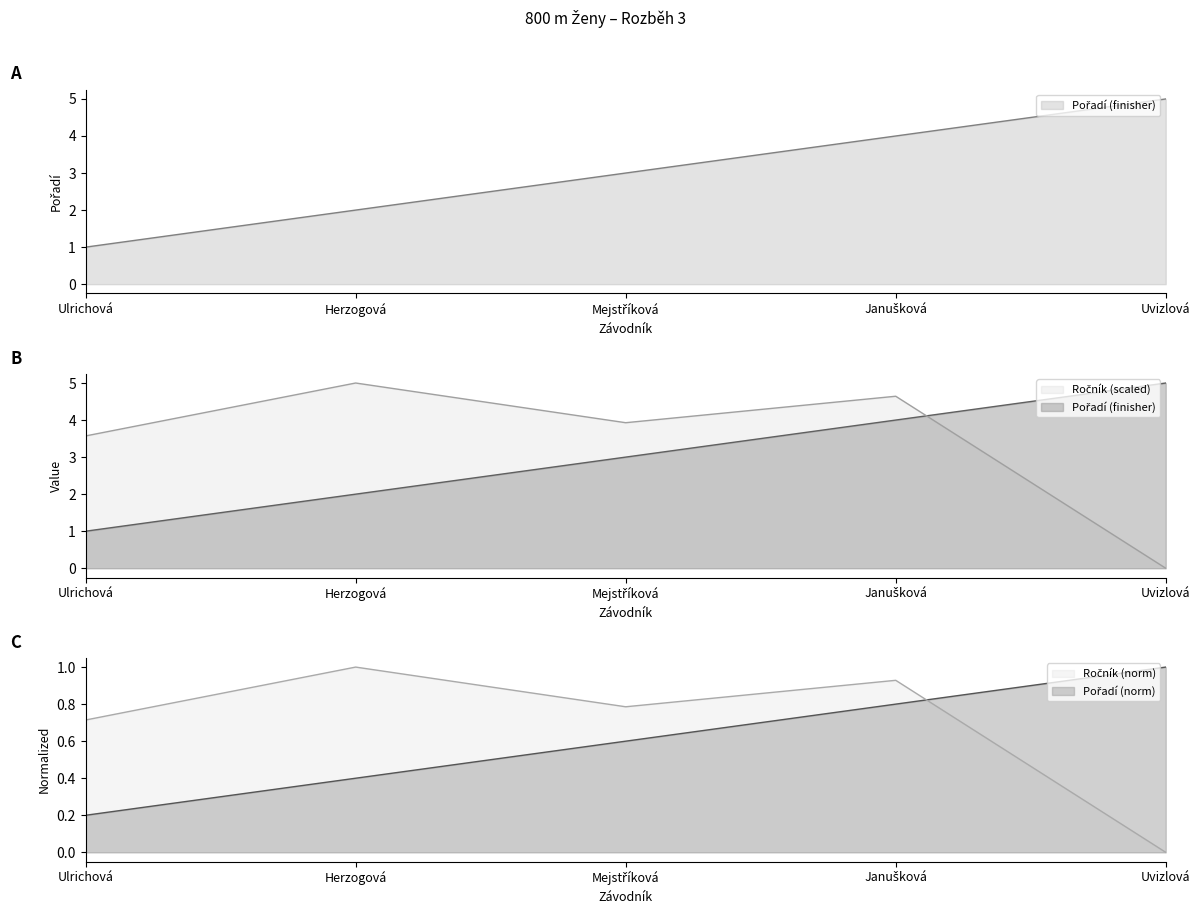

What position from the right is Uvizlová?

1